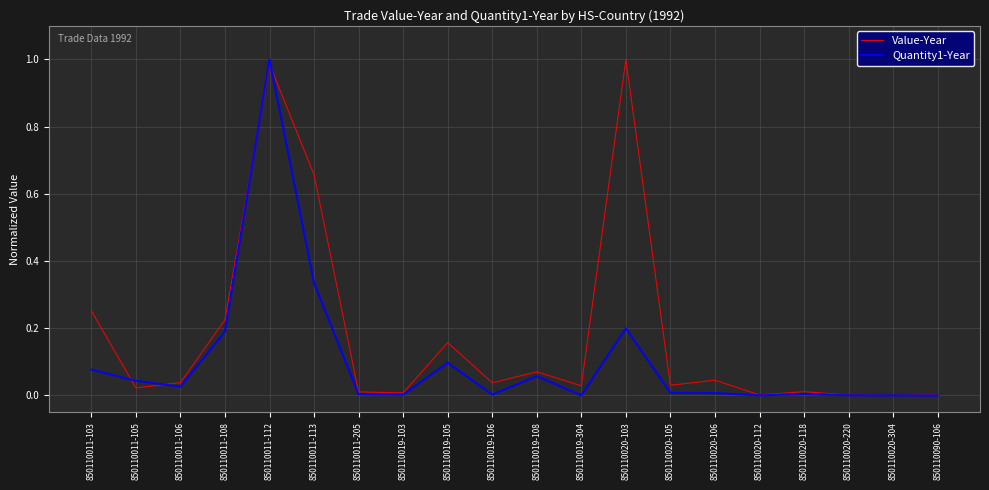

What position from the right is 850110020-304?

2